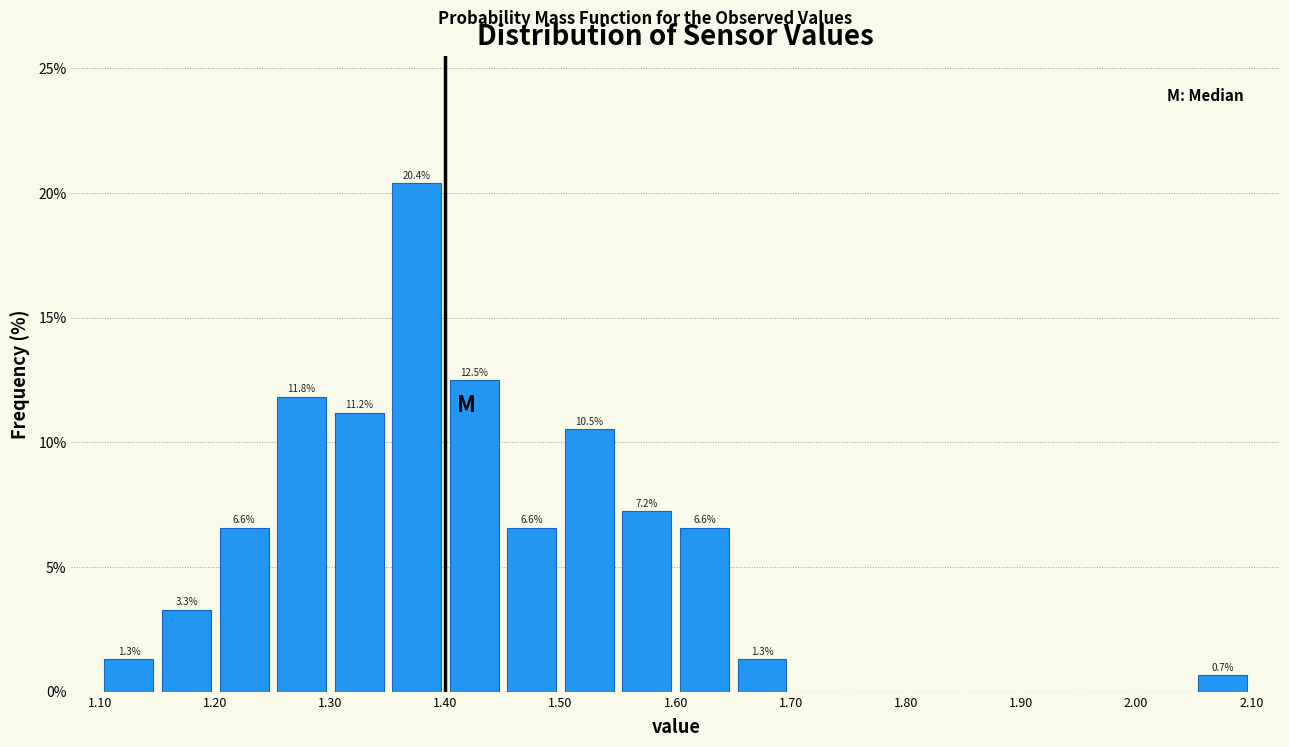

Over which range of the x-axis is the bar tallest?

1.35 to 1.40